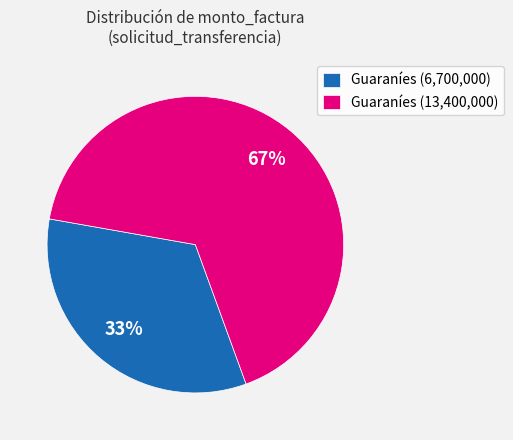

What is the smallest slice in the pie chart?

Guaraníes (6,700,000)